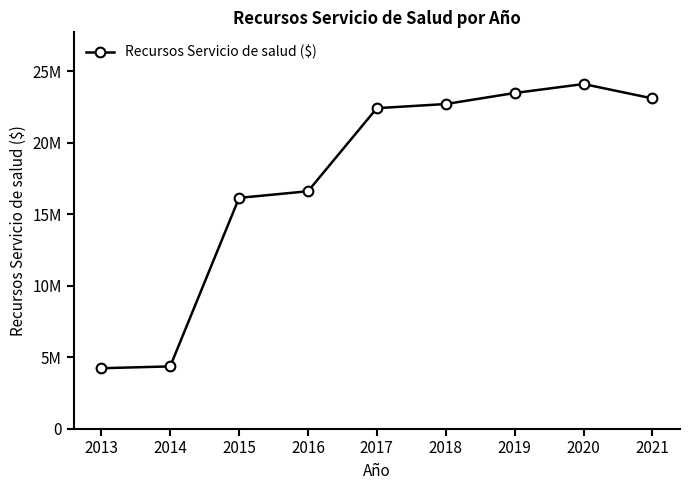

True or false: there are more than 2 points higher than both neighbors.

False